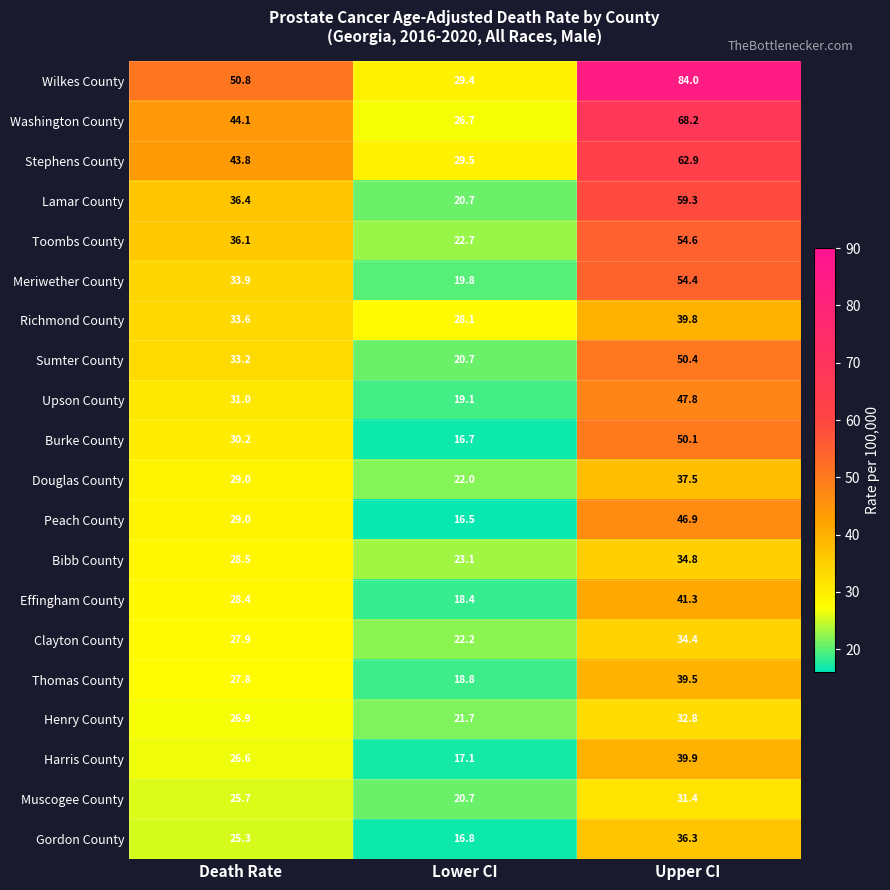

What is the maximum value shown in the chart?

84.0